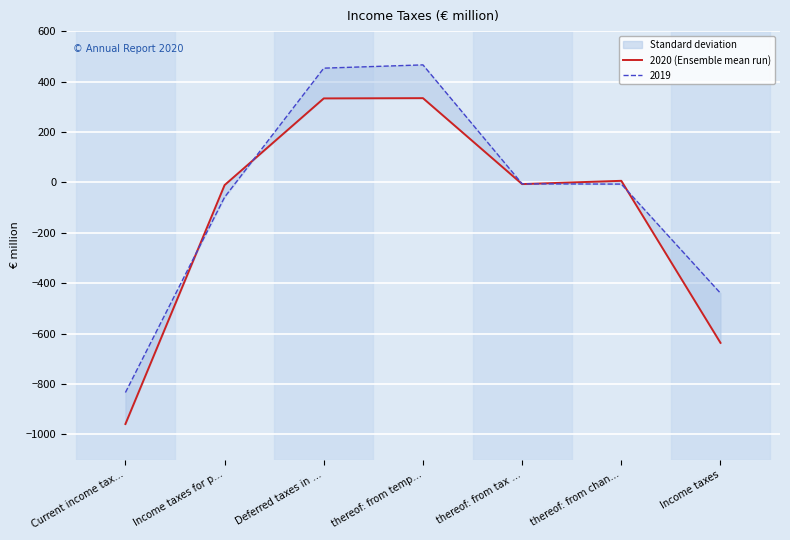

Reading left to right, list all the values displayed in this chart.

Current income tax…=-959	Income taxes for p…=-11	Deferred taxes in …=333	thereof: from temp…=334	thereof: from tax …=-7	thereof: from chan…=6	Income taxes=-637